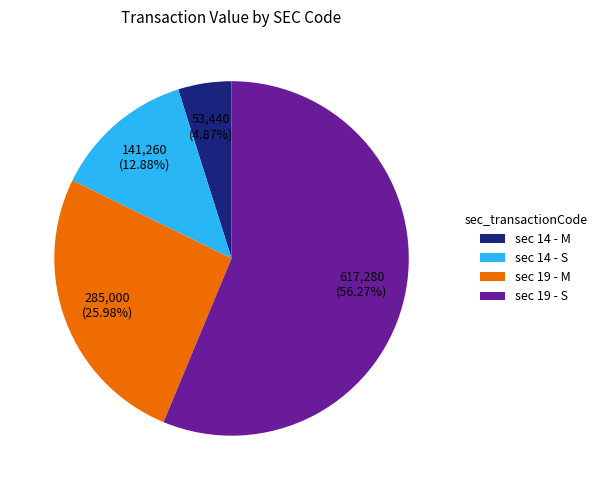

To the nearest percent, what is the average slice percentage?

25%